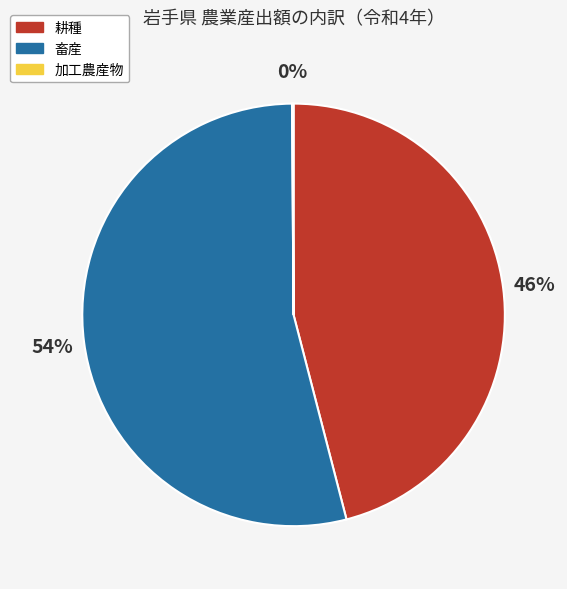

Is it true that 耕種 is 51% of the pie?

False